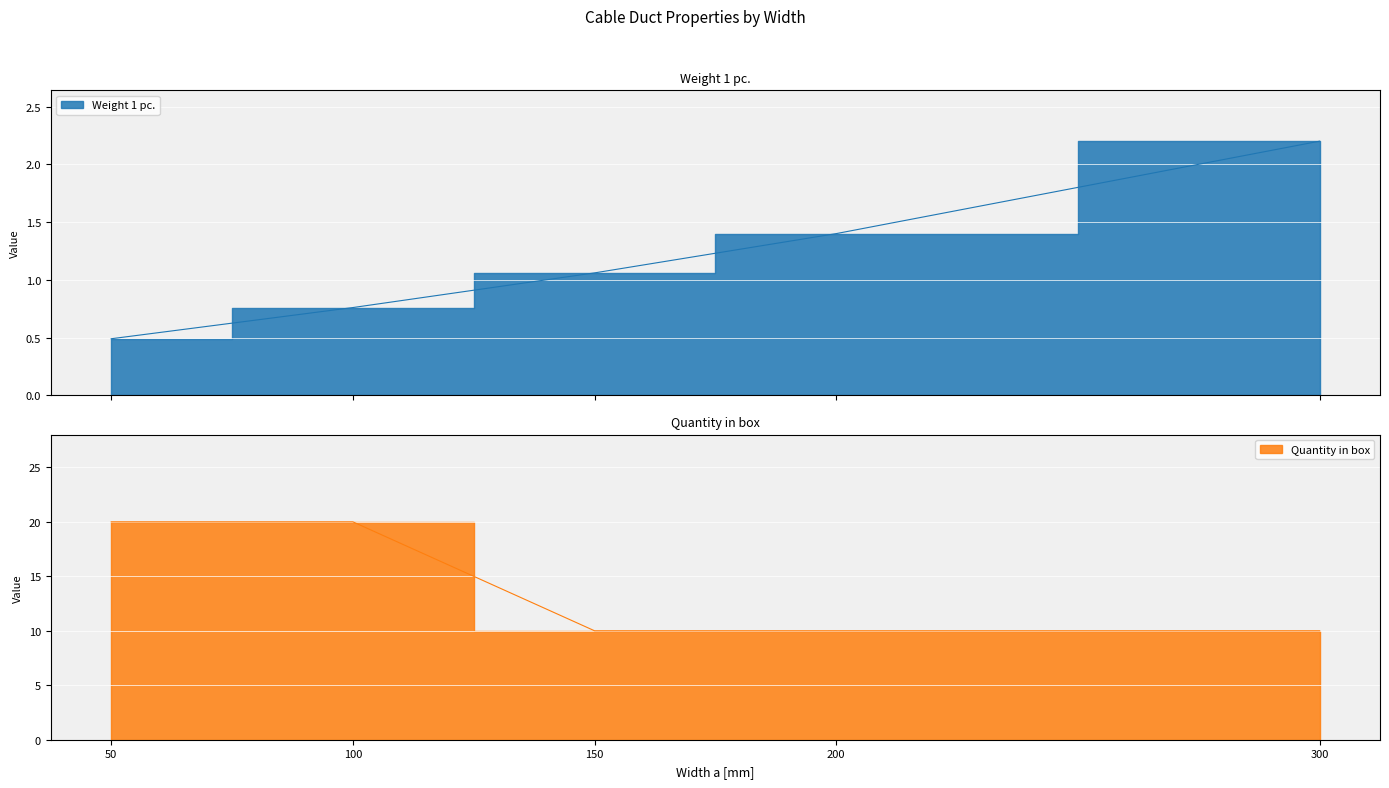

Is the value of Weight 1 pc. at 200 greater than the value of Quantity in box at 150?

No